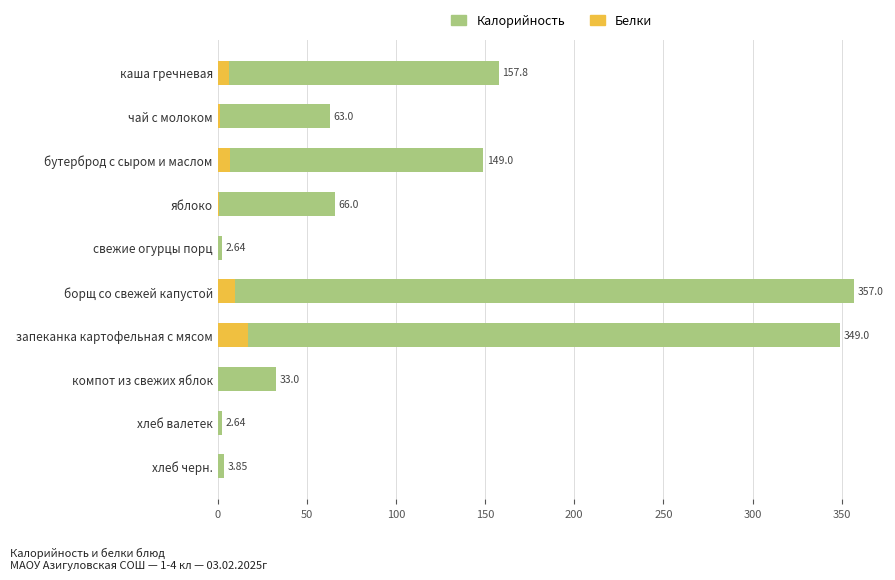

What is the sum of all Калорийность values?

1183.9